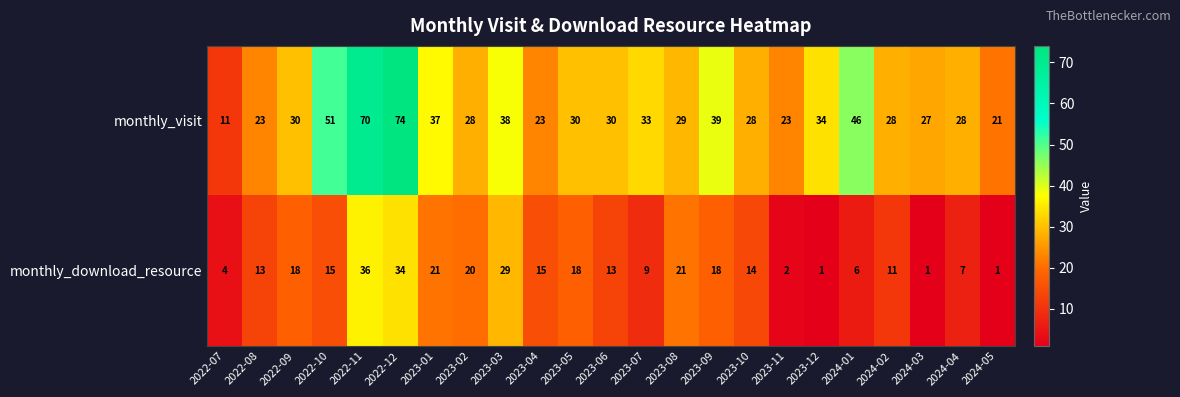

The monthly_visit series shows 21 at 2024-05. True or false?

True